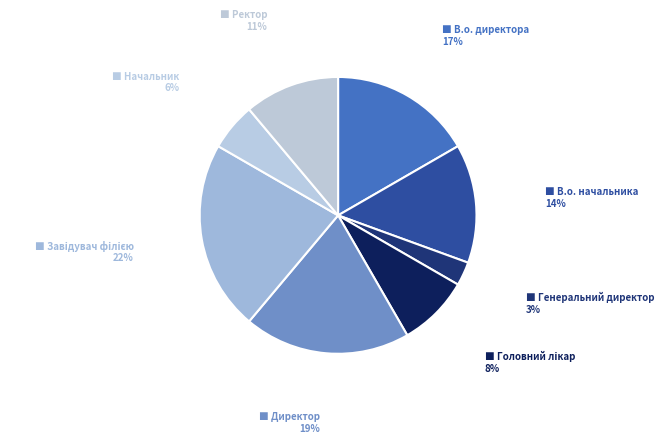

Count the number of slices in the pie.

8